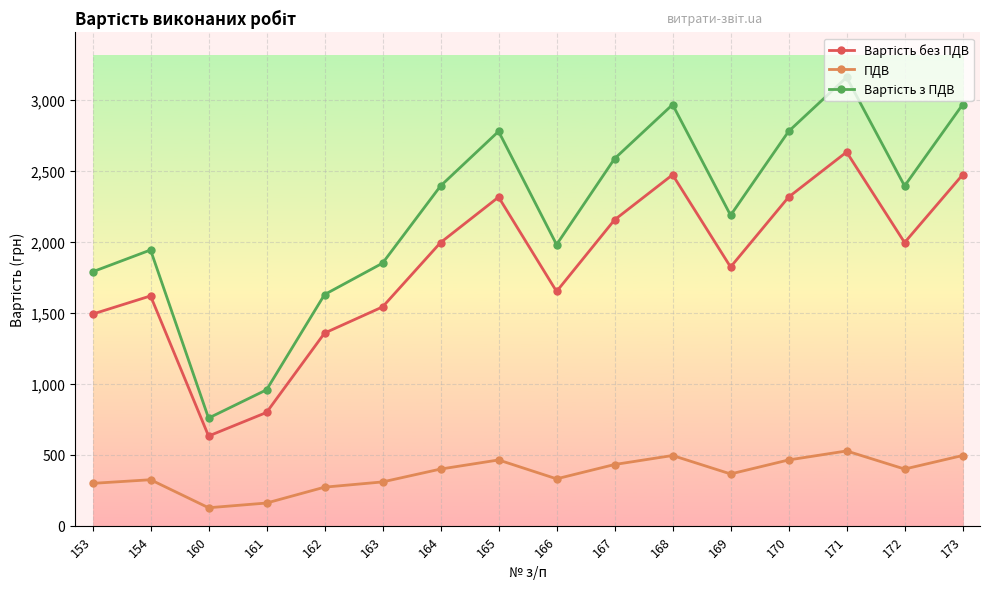

What is the average value of the ПДВ series?

366.0